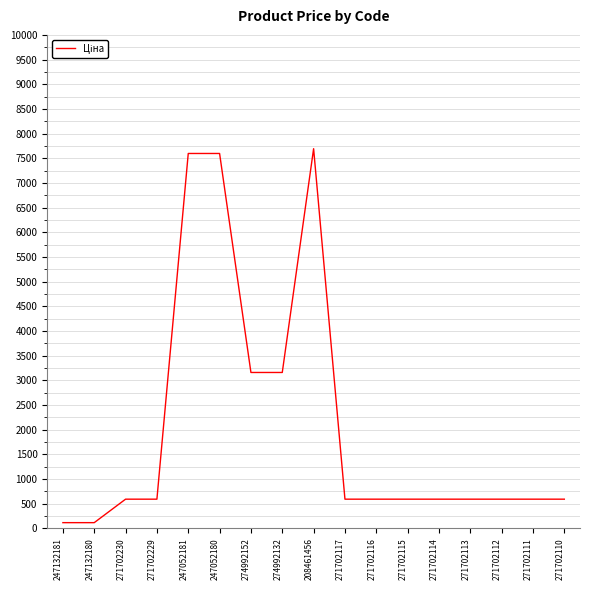

What is the difference between the values at 271702229 and 247052180?

7006.6